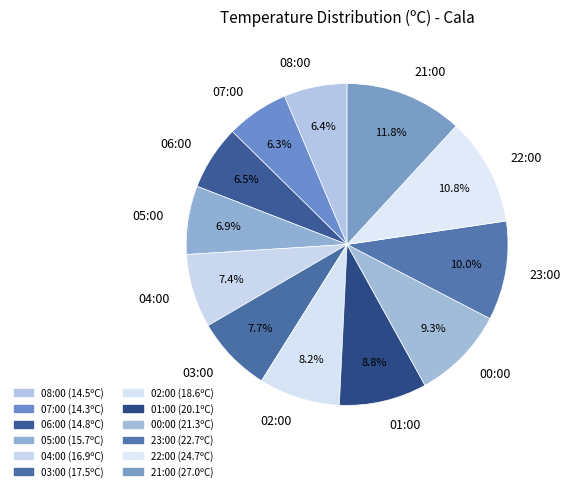

To the nearest percent, what is the difference between the 06:00 and 02:00 slice percentages?

2%